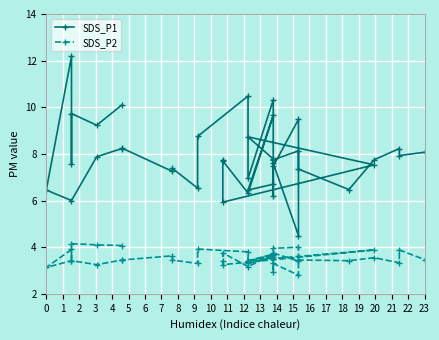

True or false: SDS_P2 has more than 0 points higher than both neighbors.

True